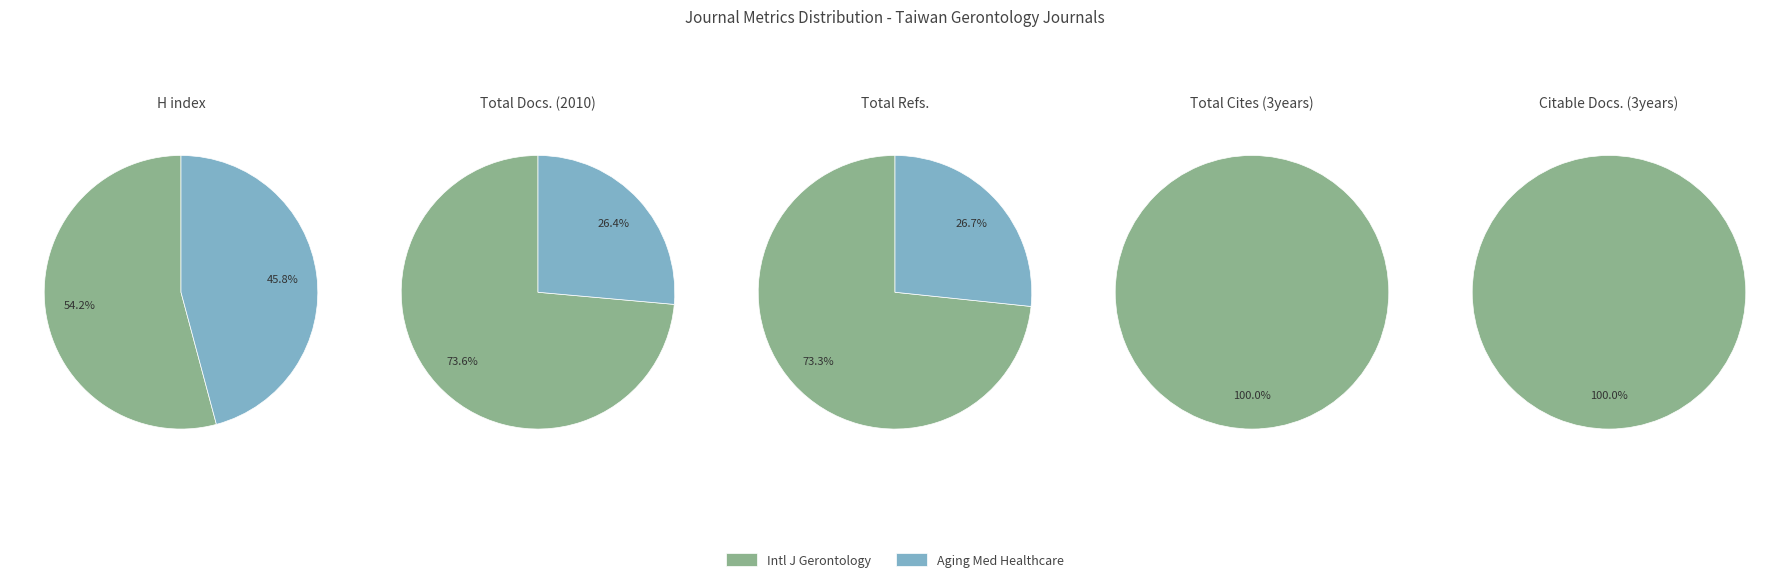

What percentage is the Aging Medicine and Healthcare slice, to the nearest percent?

46%